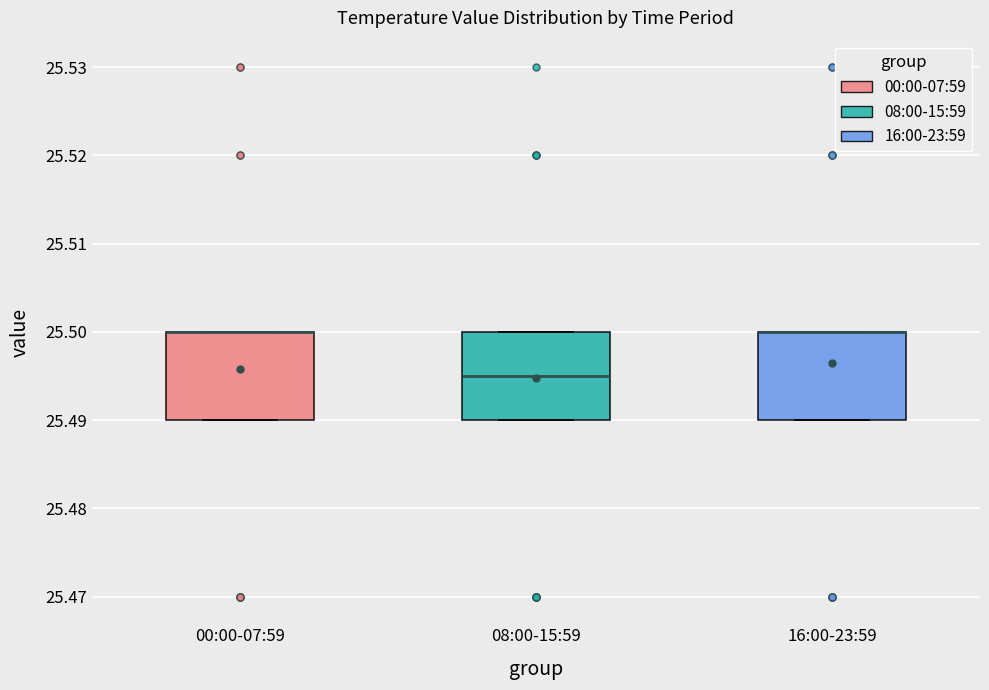

Reading left to right, read every box against the y-axis: the position of its median line, the range the box covers, and the ends of its whiskers. The values are not printed on the chart, so give them approximately, as read against the axis.

00:00-07:59: median 25.500 (drawn on the box's upper edge), box 25.490 to 25.500, whiskers 25.490 to 25.500
08:00-15:59: median 25.495, box 25.490 to 25.500, whiskers 25.490 to 25.500
16:00-23:59: median 25.500 (drawn on the box's upper edge), box 25.490 to 25.500, whiskers 25.490 to 25.500